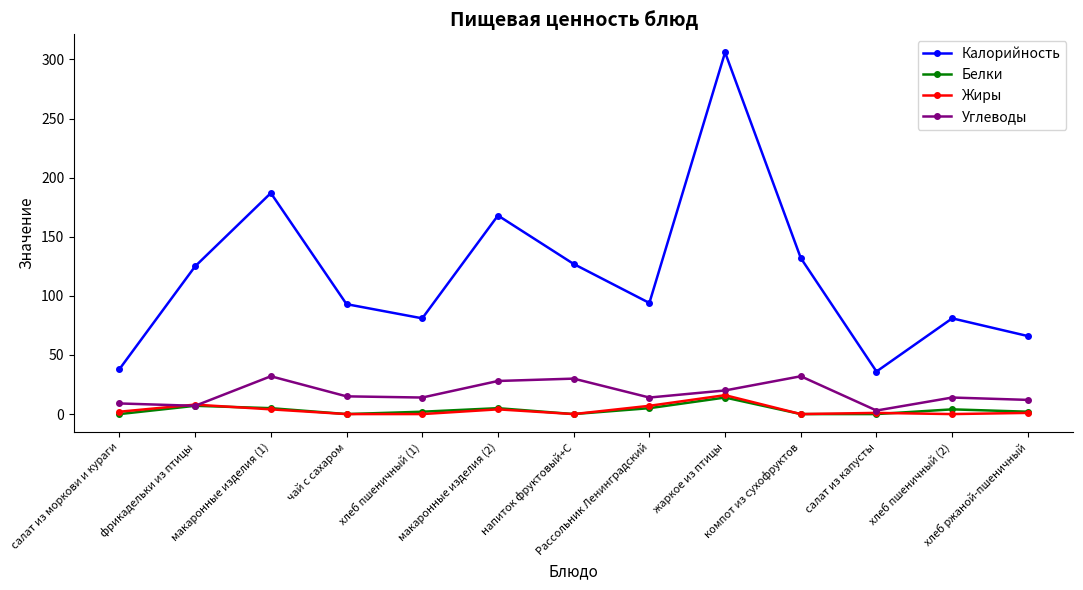

Which category has the highest value across all series?

жаркое из птицы